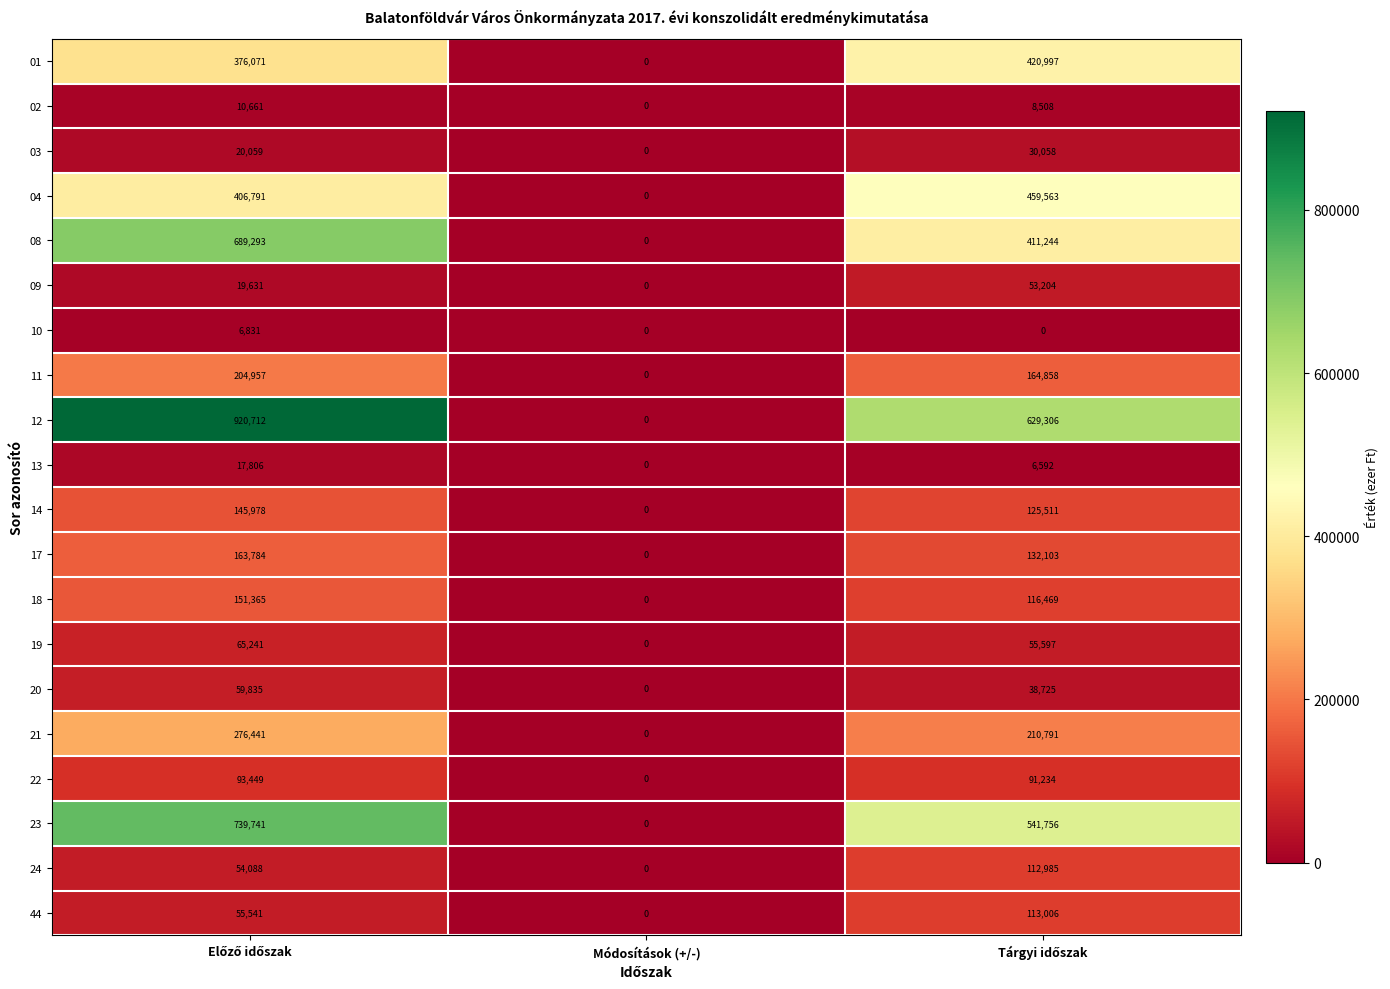

Which series has the largest range (max minus min)?

12